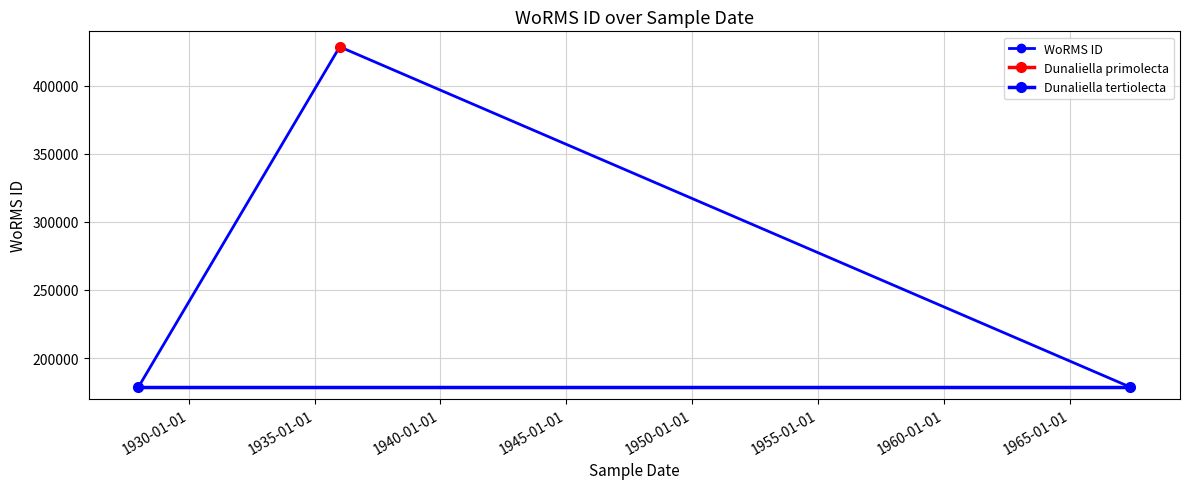

Which has a higher value, 01-01-1936 or 01-06-1967?

01-01-1936